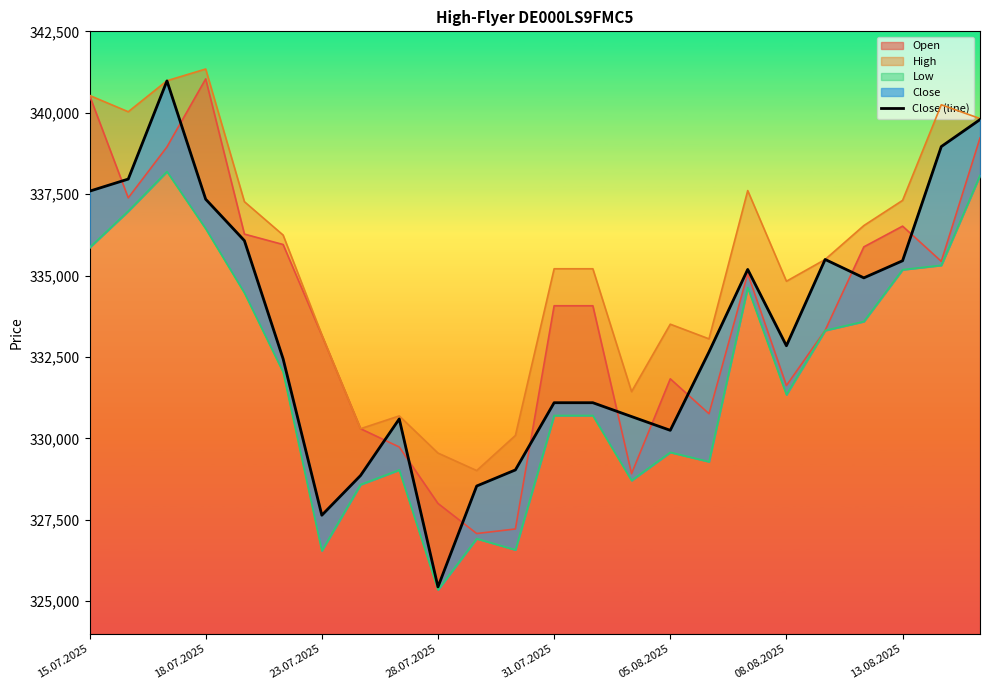

Is it true that Open equals 134906 at 28.07.2025?

False